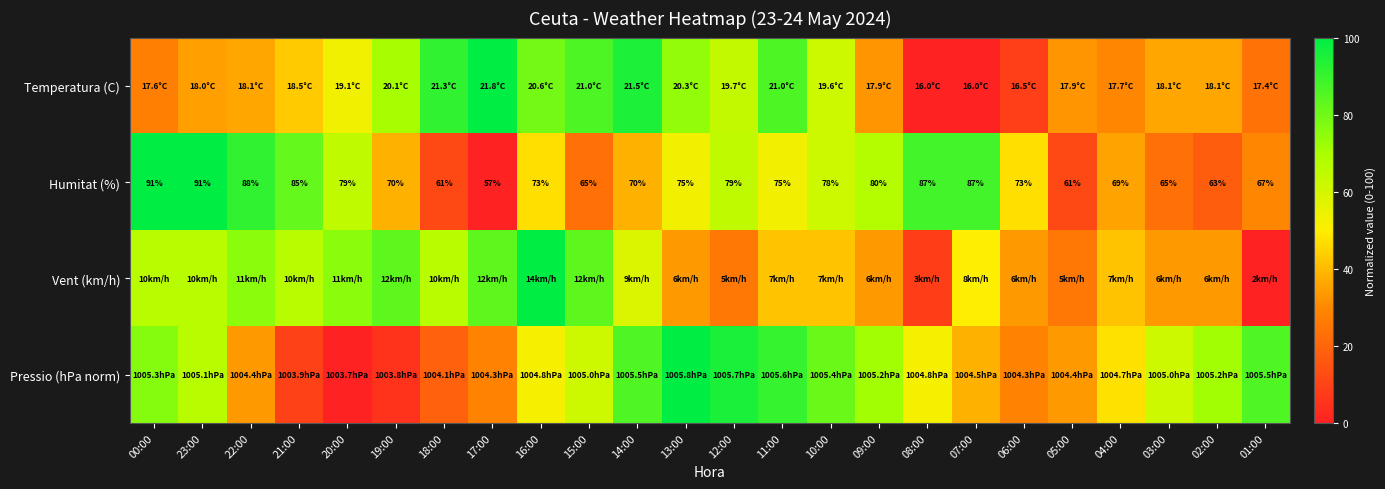

Count the number of data series in this chart.

4